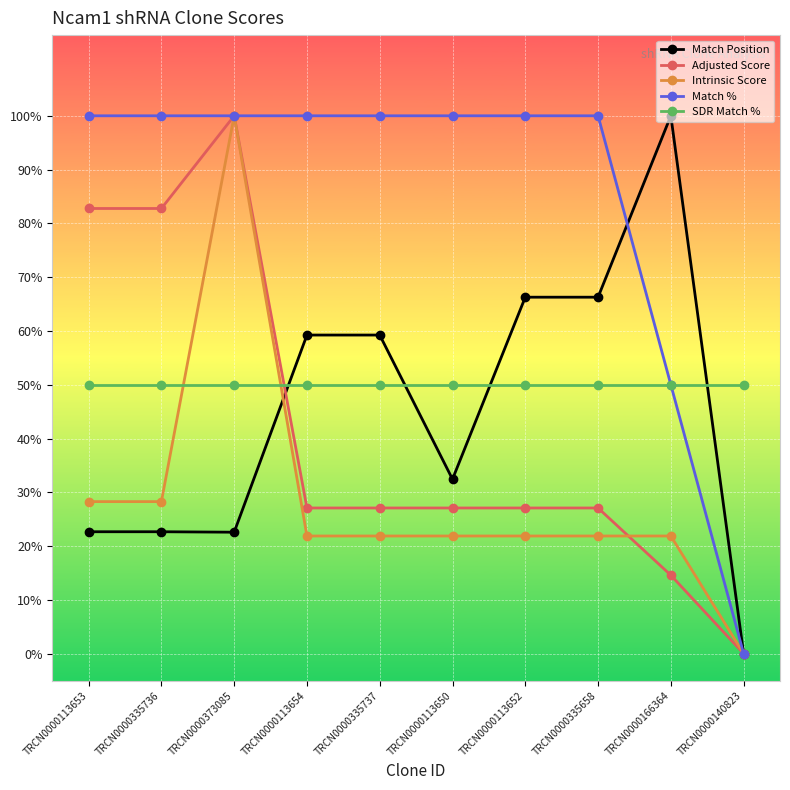

The value of SDR Match % at TRCN0000166364 is 65.7. True or false?

False